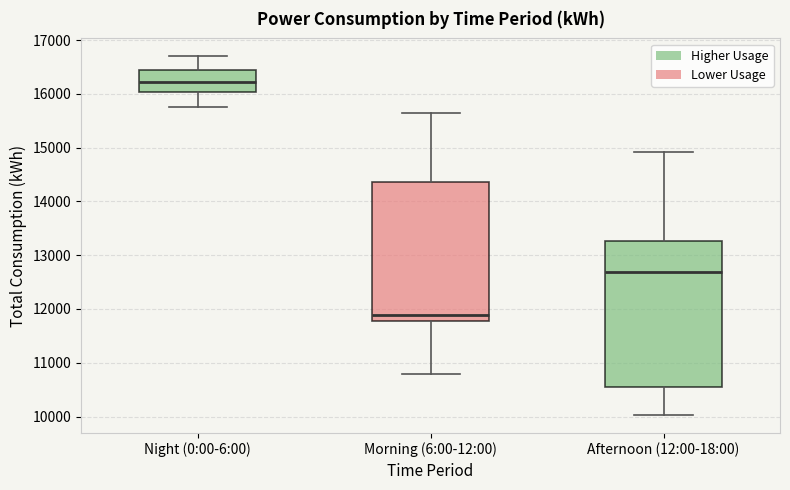

Where does the upper whisker of the box for Morning (6:00-12:00) end on the y-axis? The values are not printed on the chart, so give them approximately, as read against the axis.

15600